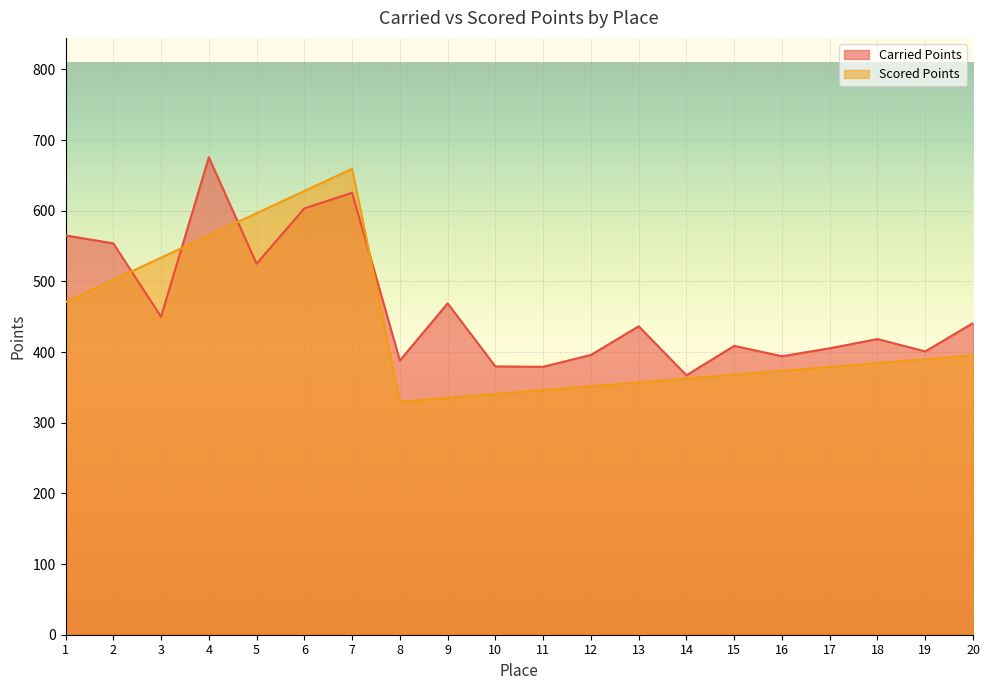

At how many categories does at least one series exceed 488?

7